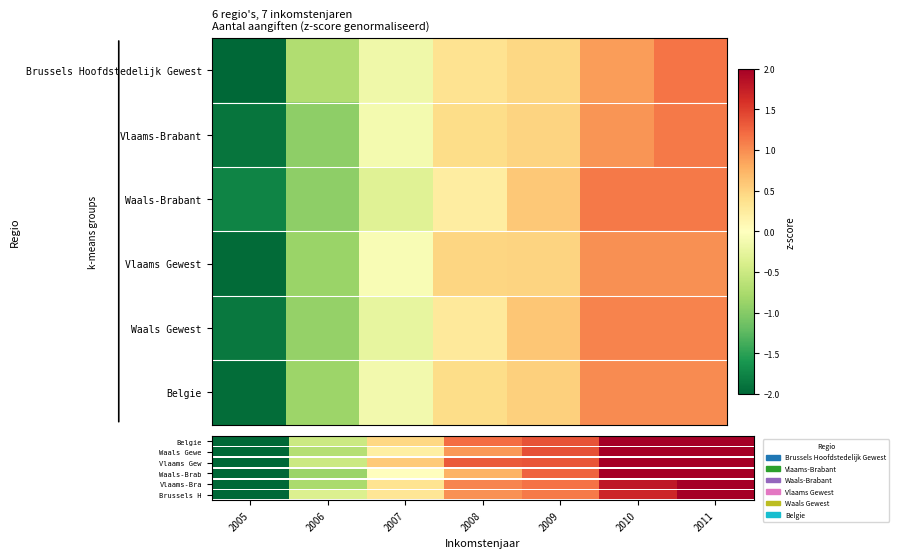

What is the total value across all series at 2009?

3.2